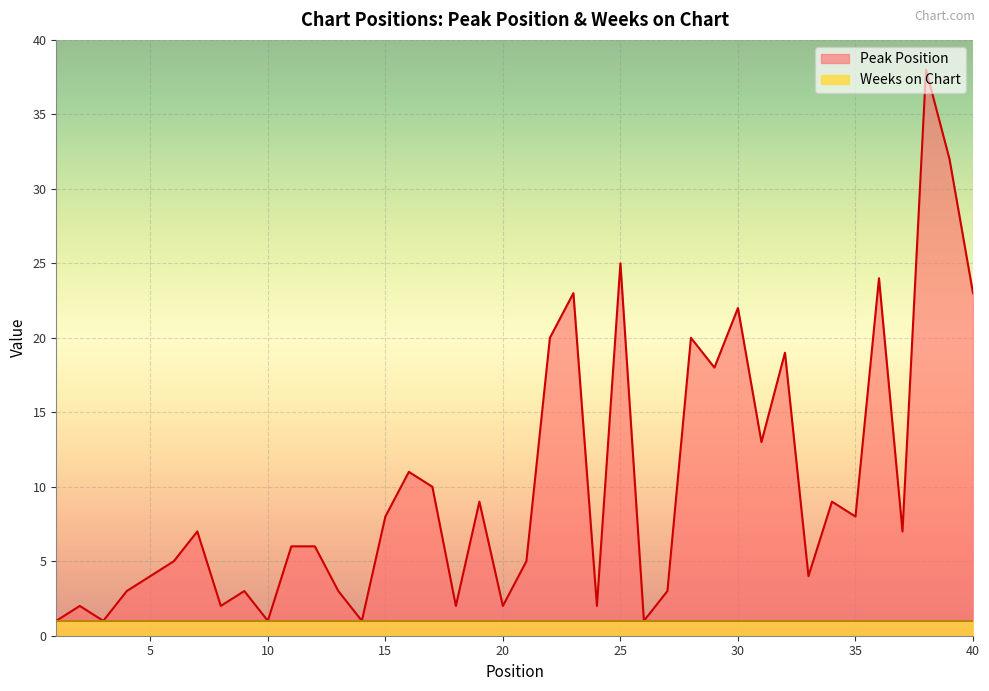

Count the number of values greater than 7.

18